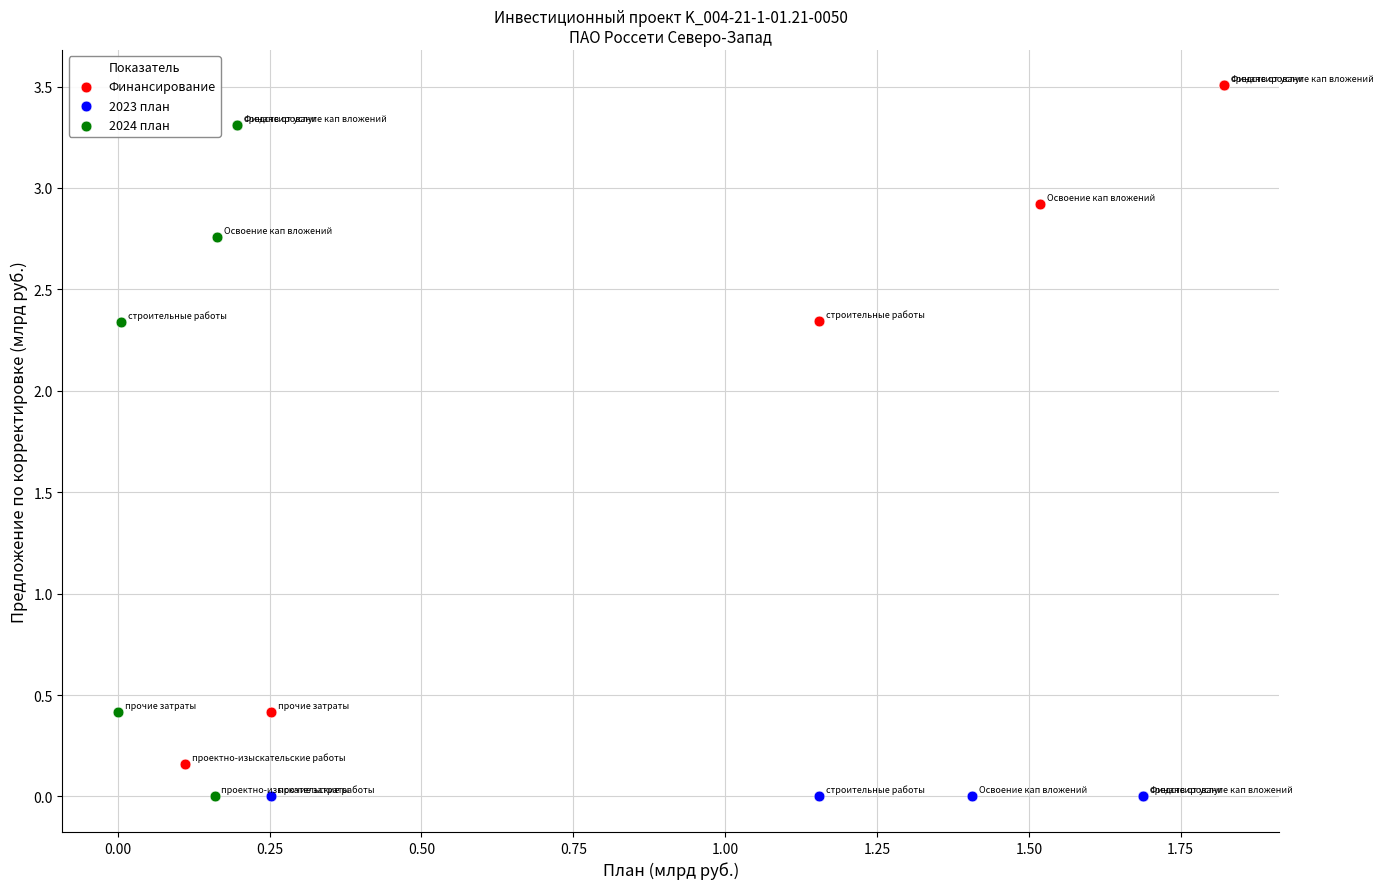

Which series contains the highest Y value?

Финансирование